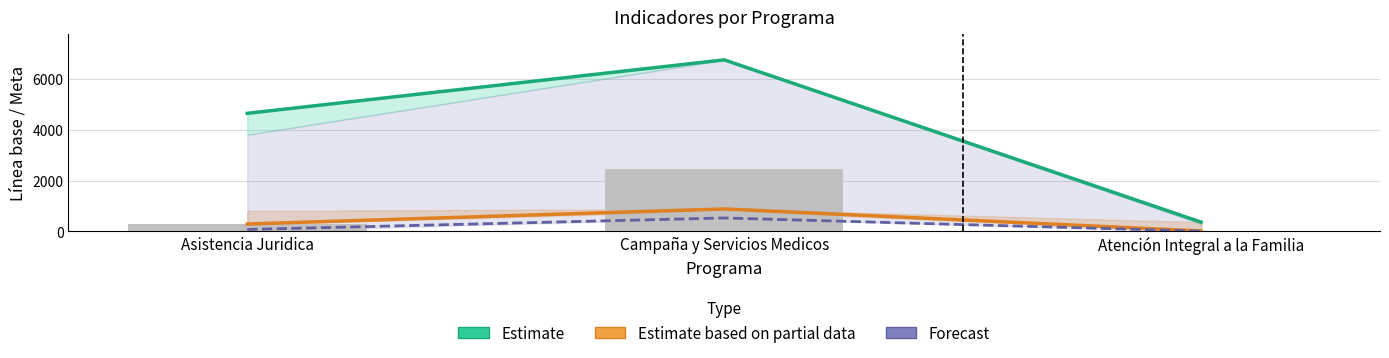

At which category is the sum across all series the highest?

Campaña y Servicios Medicos